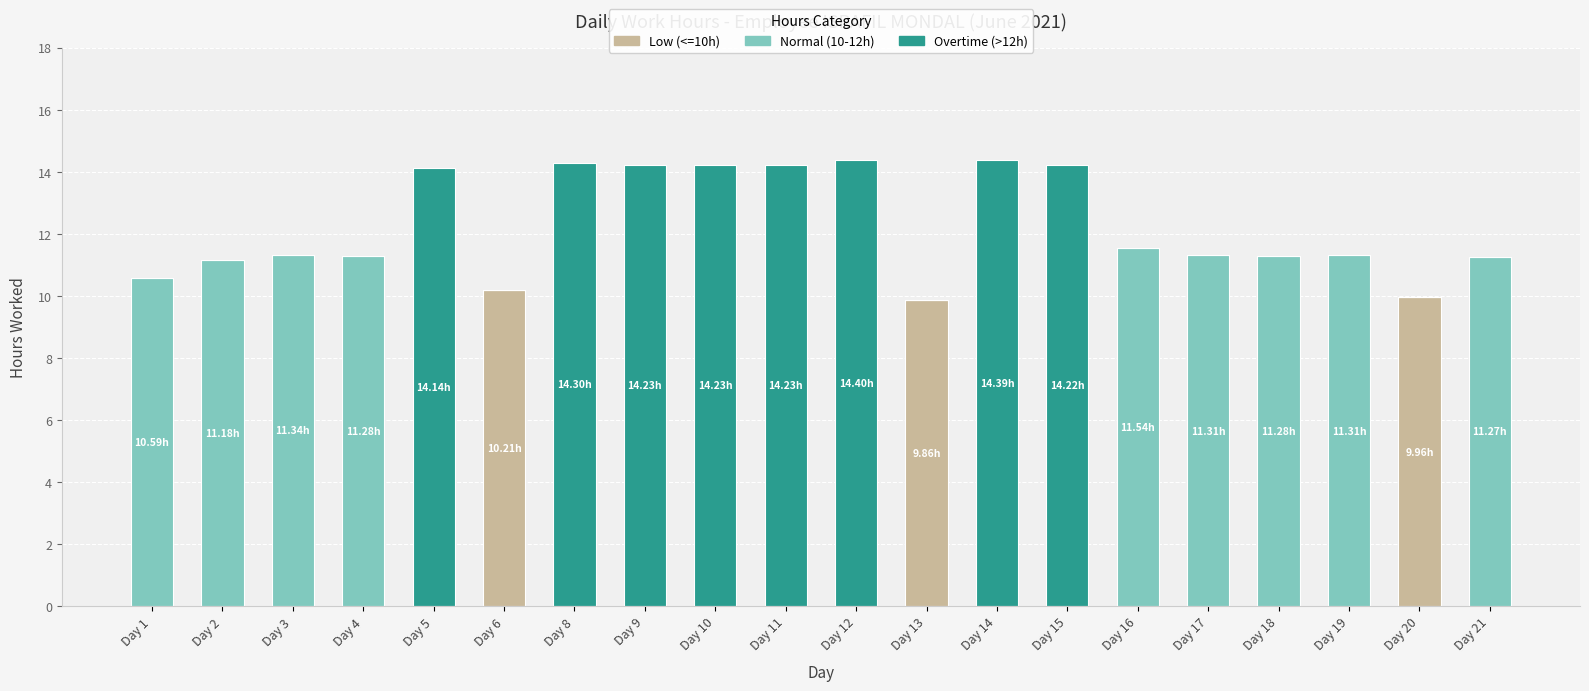

What is the total value across all series at Day 21?

11.3